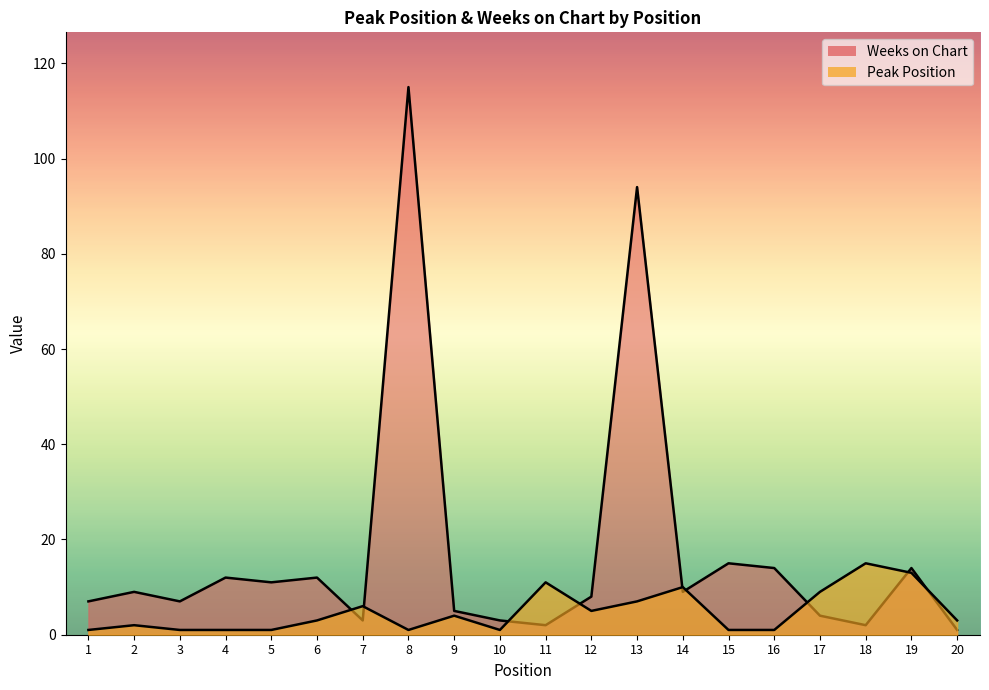

At how many categories does at least one series exceed 48?

2